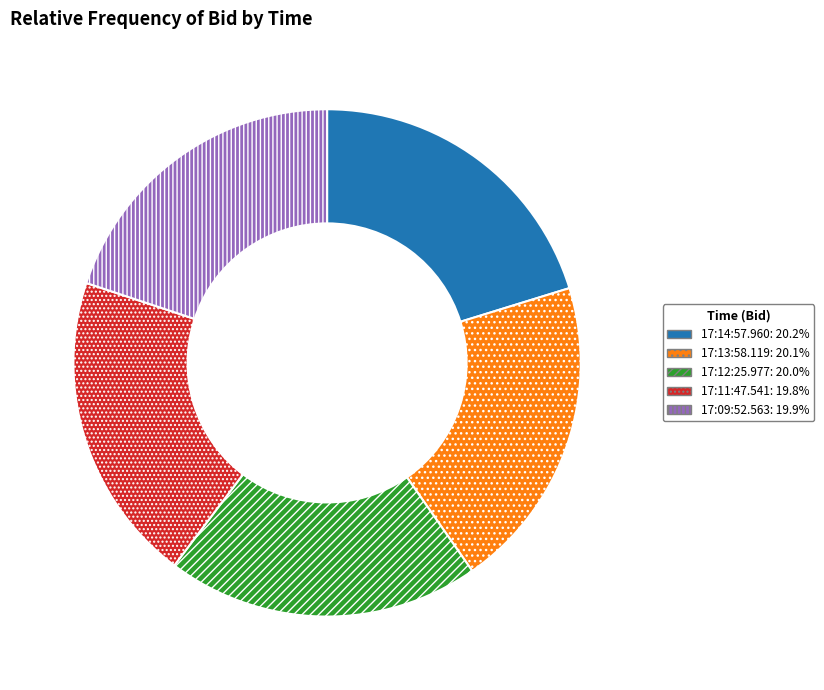

What is the ratio of the value at 17:12:25.977 to the value at 17:14:57.960?

1.0